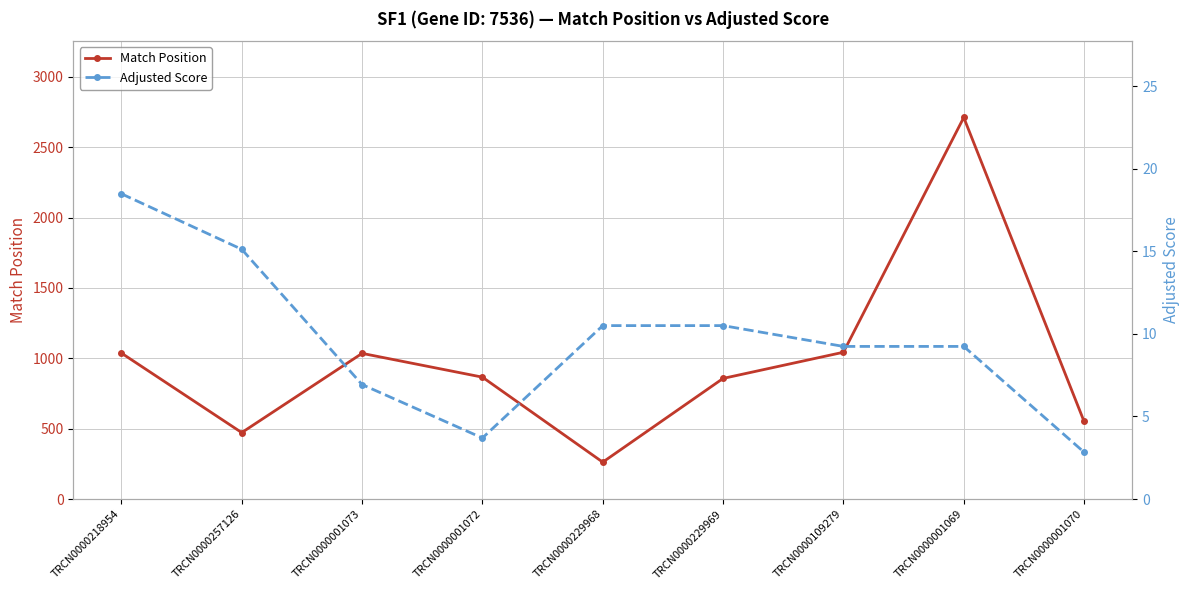

What is the highest value of the Match Position series?

2711